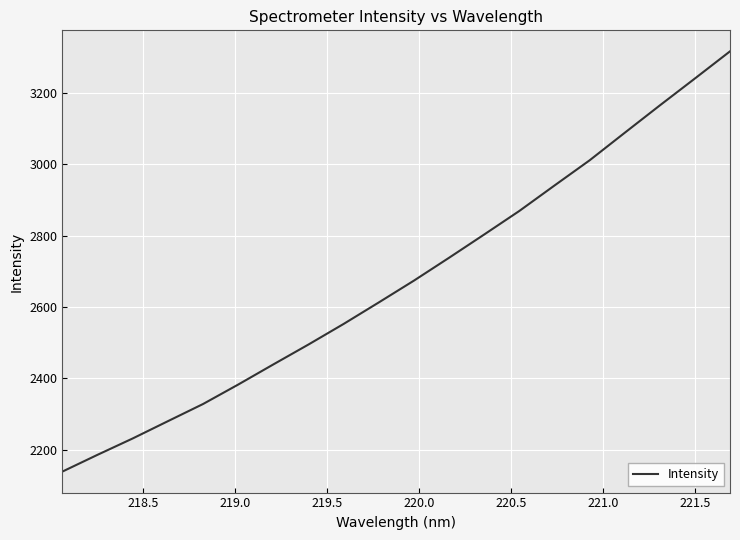

What is the maximum value shown in the chart?

3316.1